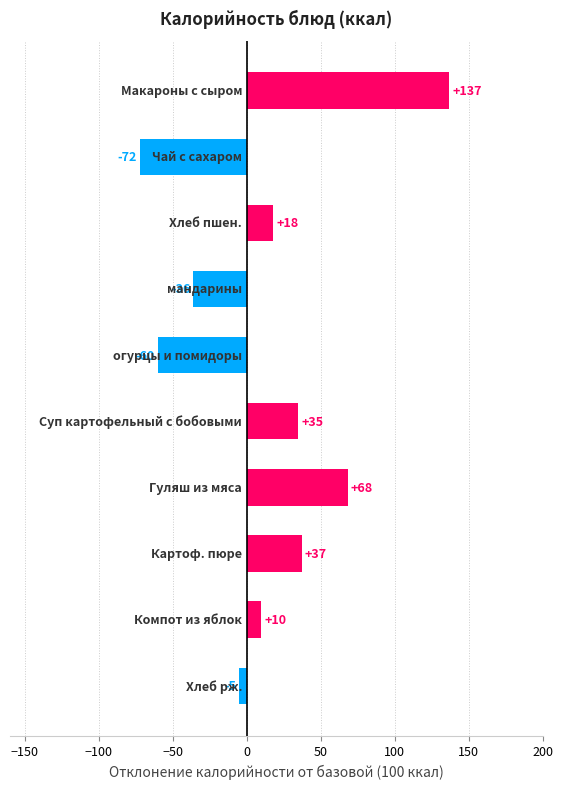

What is the difference between the maximum and minimum values?

209.0